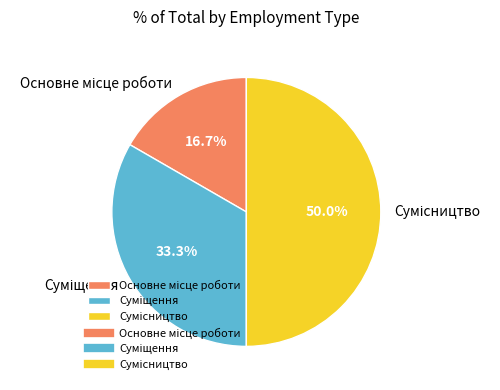

What is the change in value from Суміщення to Сумісництво?

+1